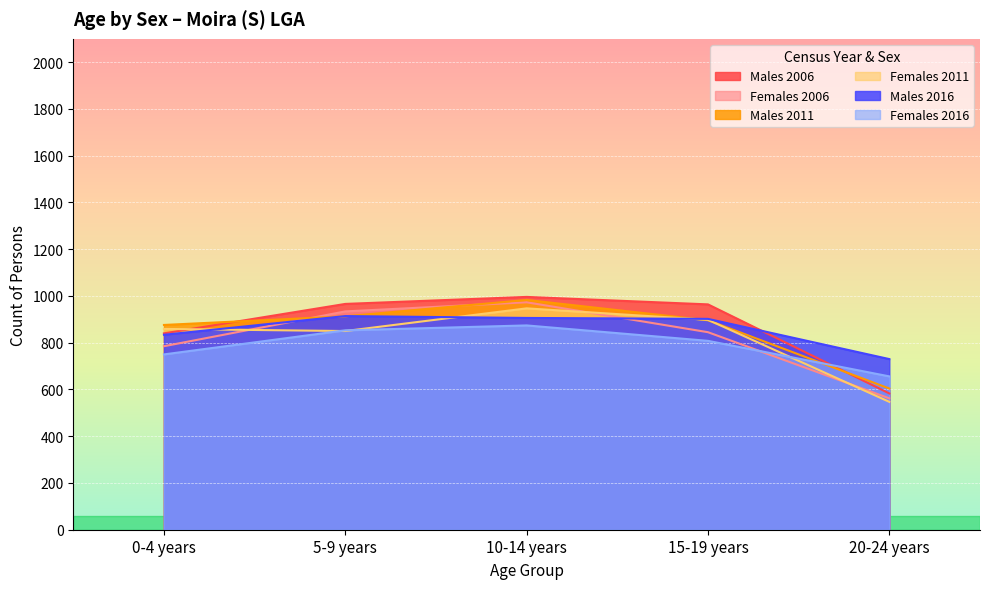

Does the chart display data point markers on the line(s)?

No